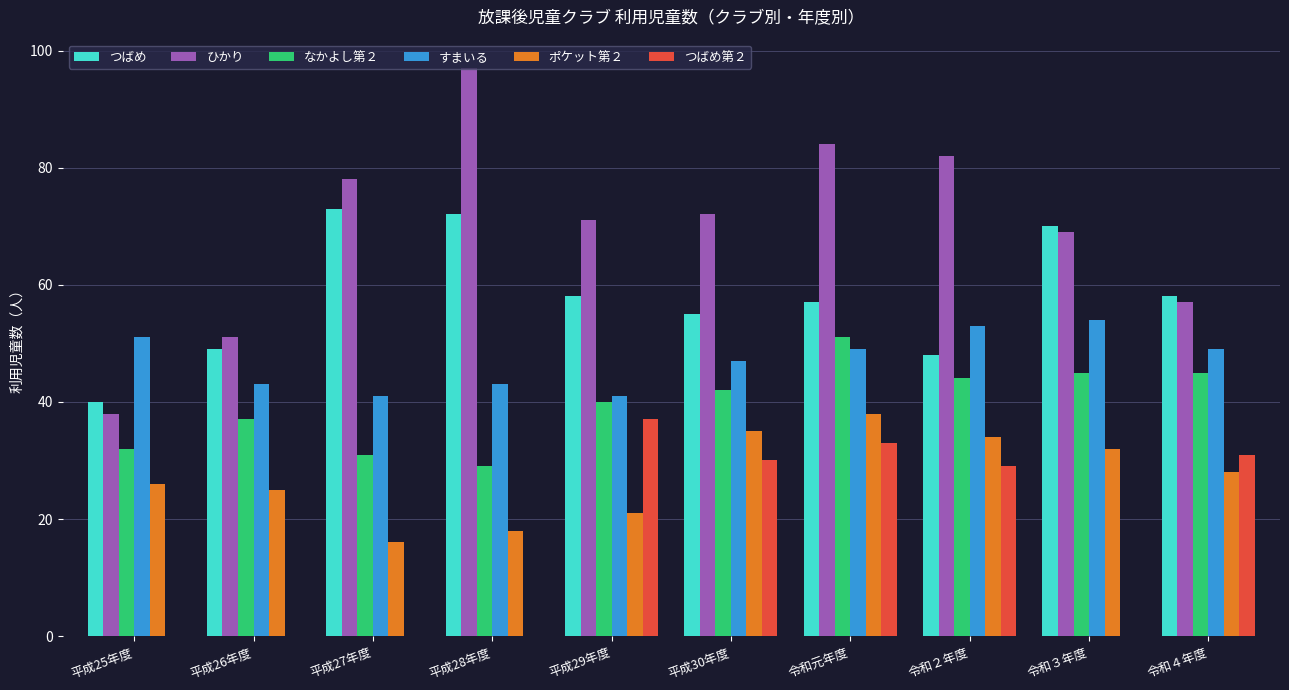

Which series changed the most between 平成27年度 and 令和３年度?

ポケット第２